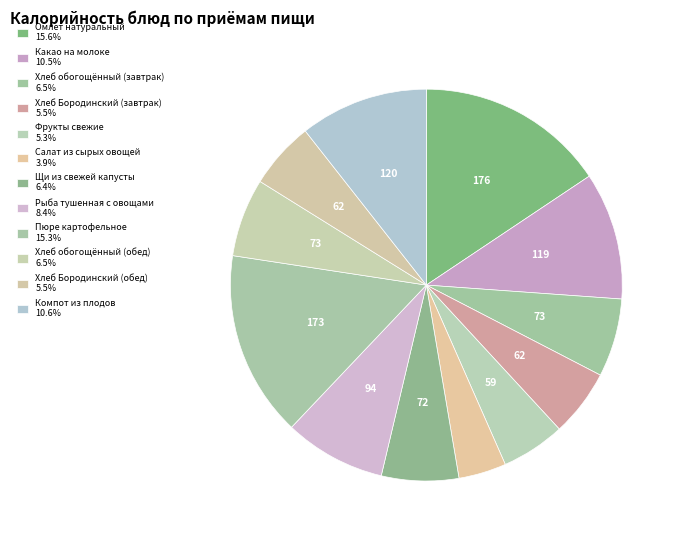

How many slices are in this pie chart?

12